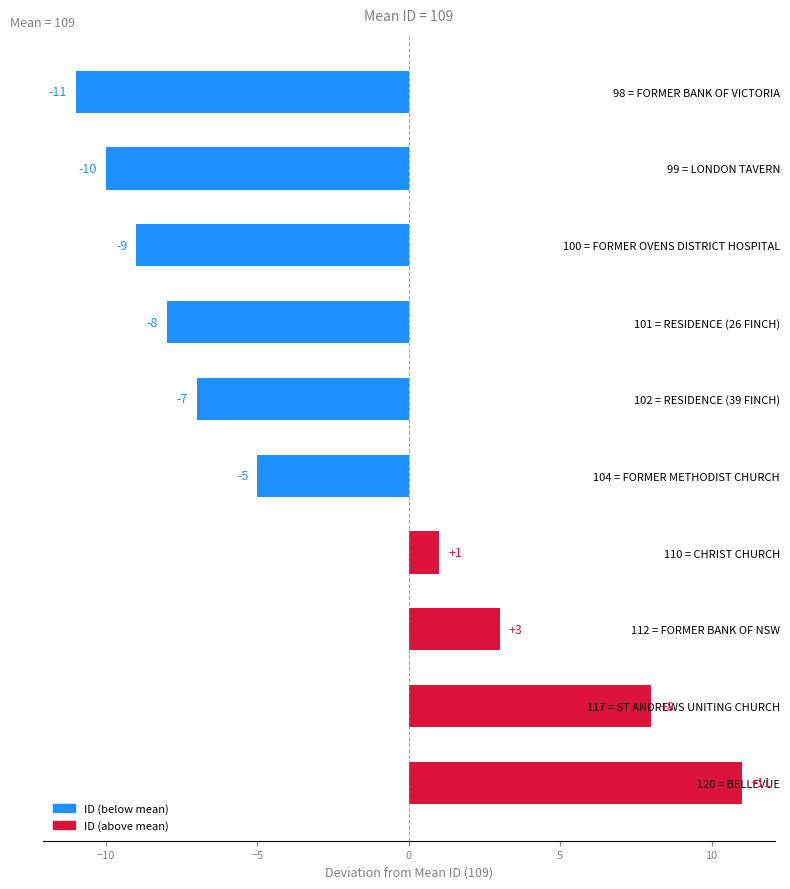

Reading top to bottom, transcribe all the data shown in this chart.

98 = FORMER BANK OF VICTORIA=-11	99 = LONDON TAVERN=-10	100 = FORMER OVENS DISTRICT HOSPITAL=-9	101 = RESIDENCE (26 FINCH)=-8	102 = RESIDENCE (39 FINCH)=-7	104 = FORMER METHODIST CHURCH=-5	110 = CHRIST CHURCH=1	112 = FORMER BANK OF NSW=3	117 = ST ANDREWS UNITING CHURCH=8	120 = BELLEVUE=11